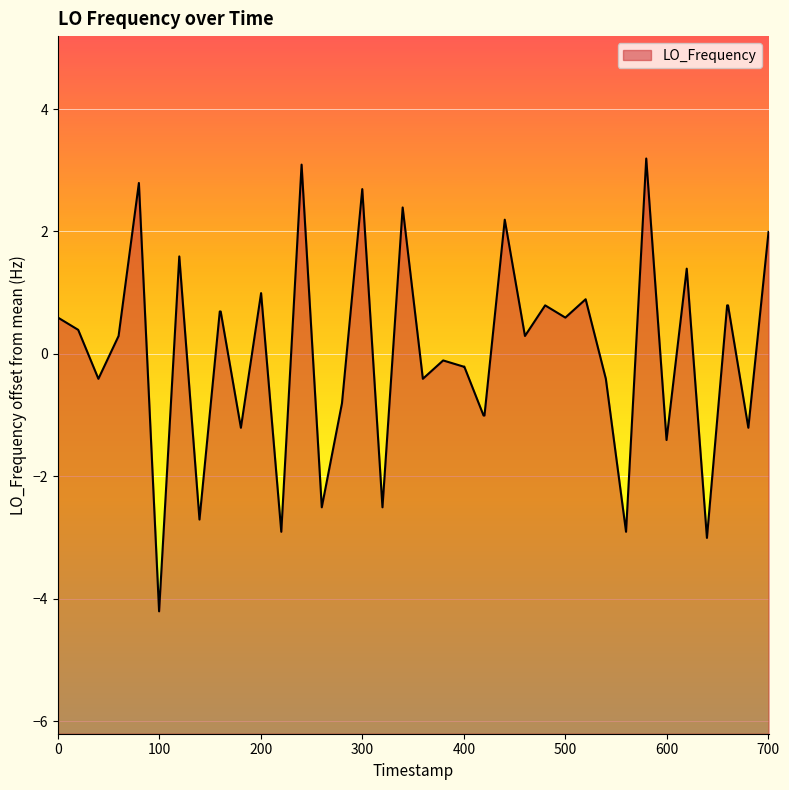

What is the difference between the maximum and minimum values?

7.4